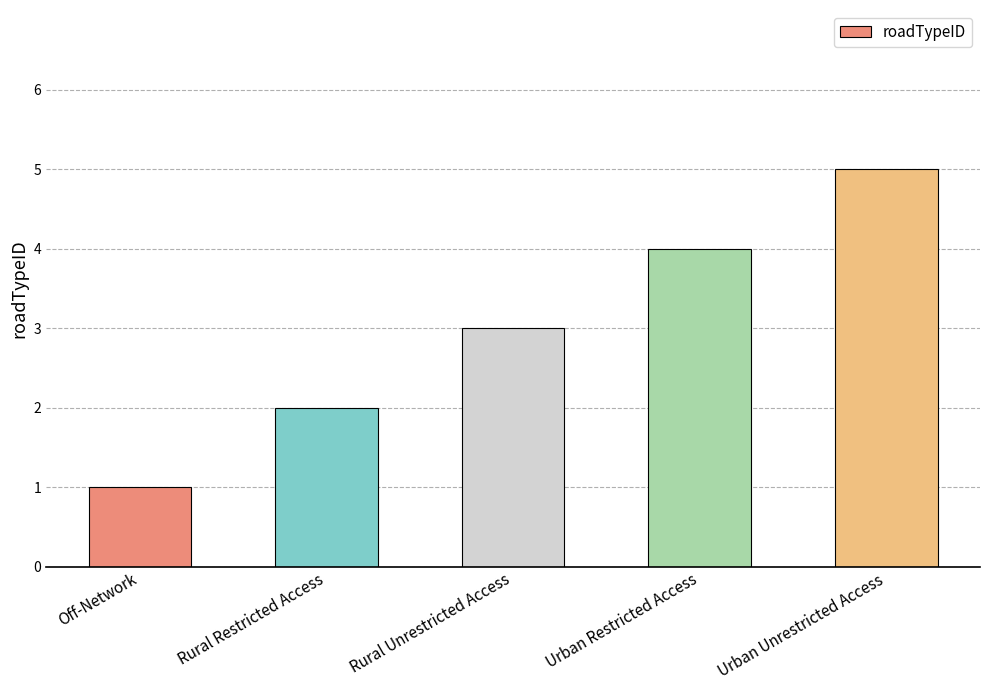

What is the change in value from Rural Restricted Access to Urban Restricted Access?

+2